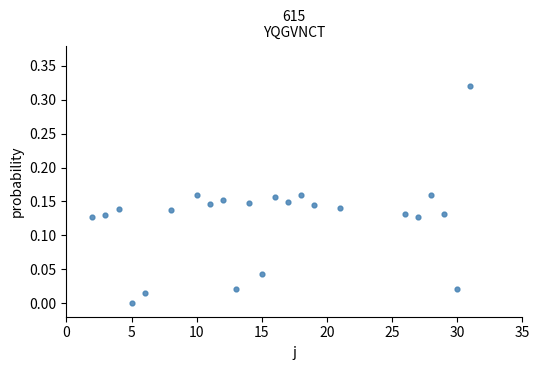

What is the range of X values (max minus min)?

29.0